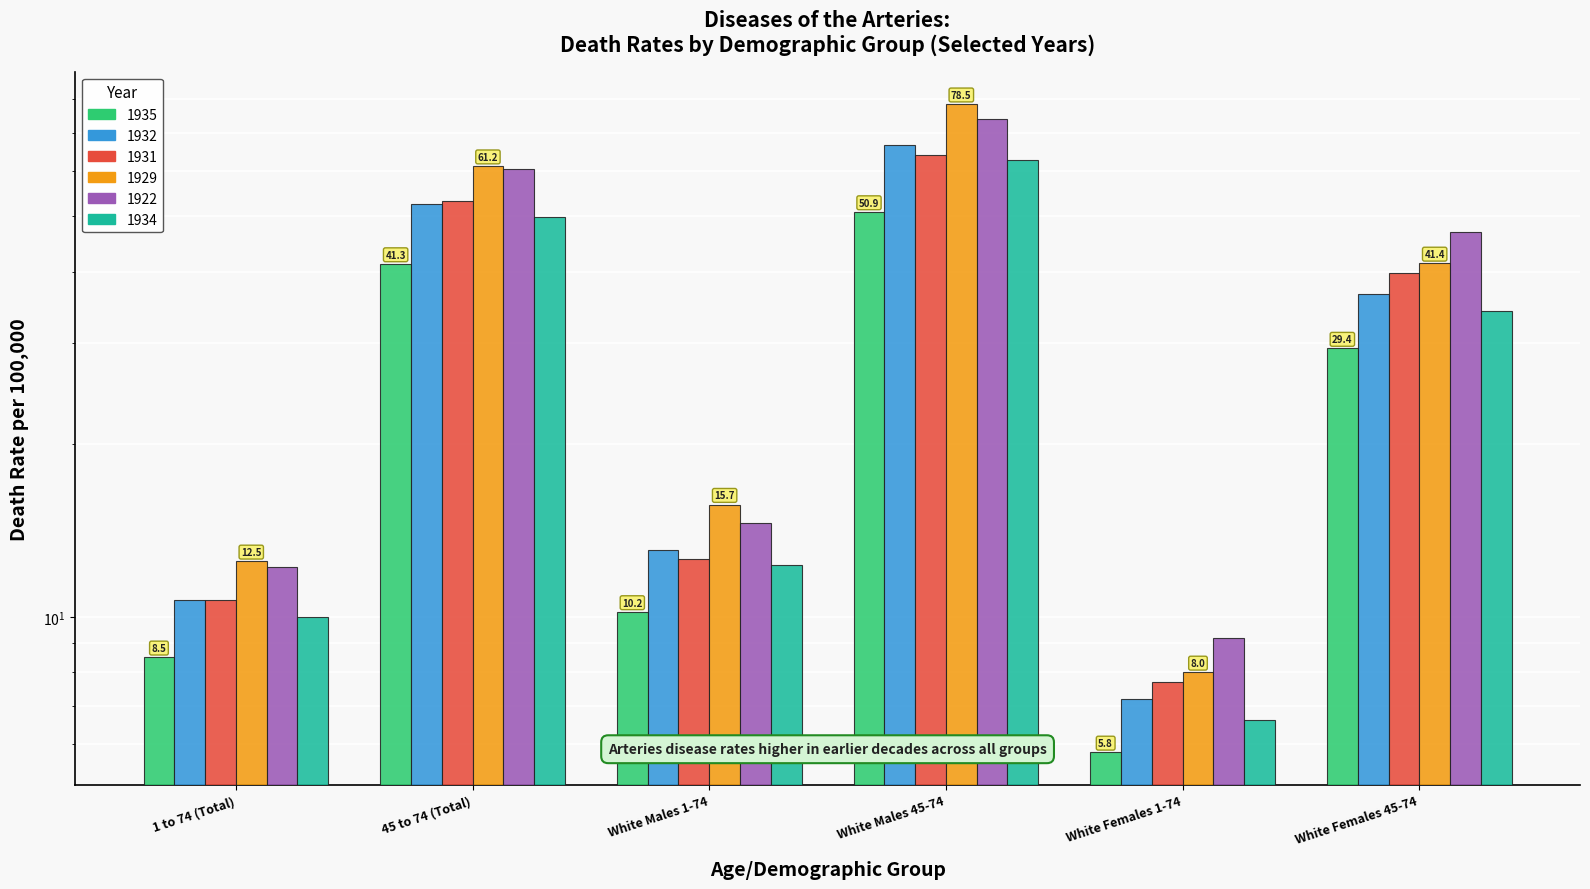

List the series in order of their peak value, lowest first.

1935, 1934, 1931, 1932, 1922, 1929